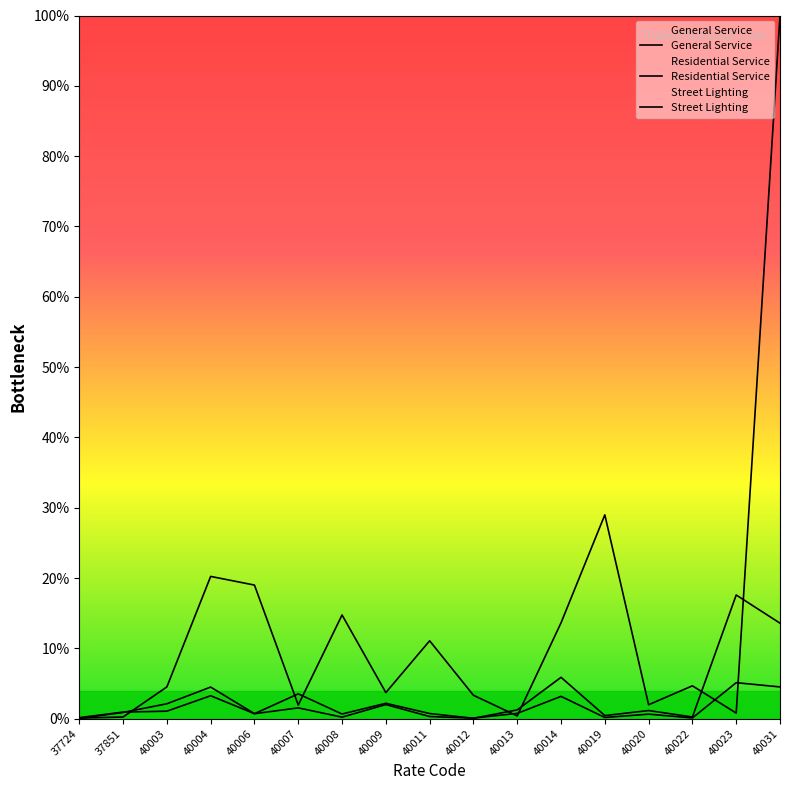

How many interior local valleys does the Street Lighting series have?

5